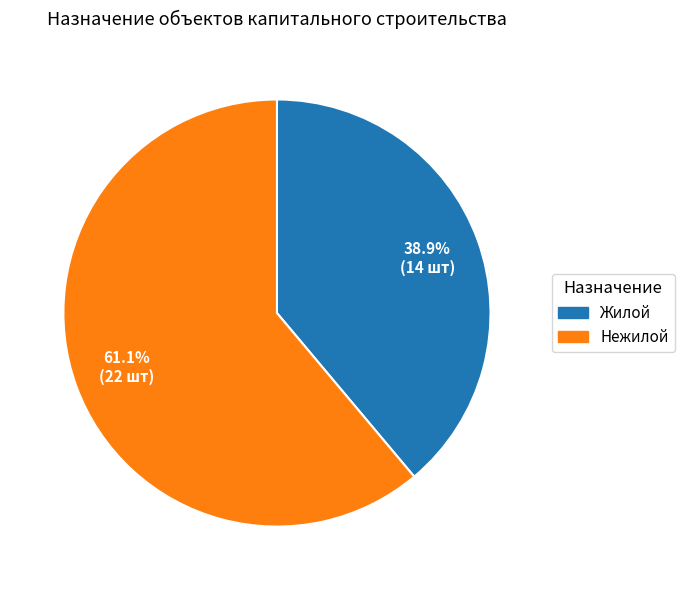

To the nearest percent, what is the difference between the largest and smallest slice percentages?

22%